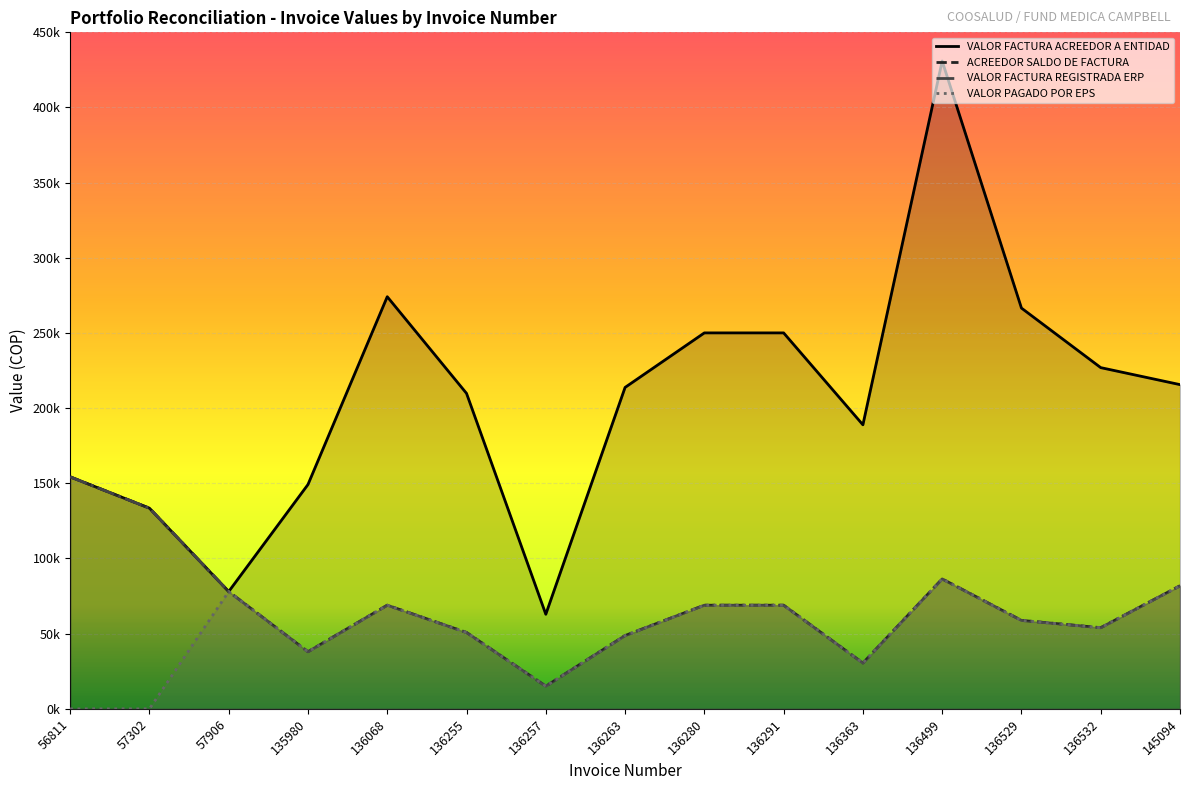

True or false: VALOR FACTURA ACREEDOR A ENTIDAD has a value of 226963 at 136532.

True